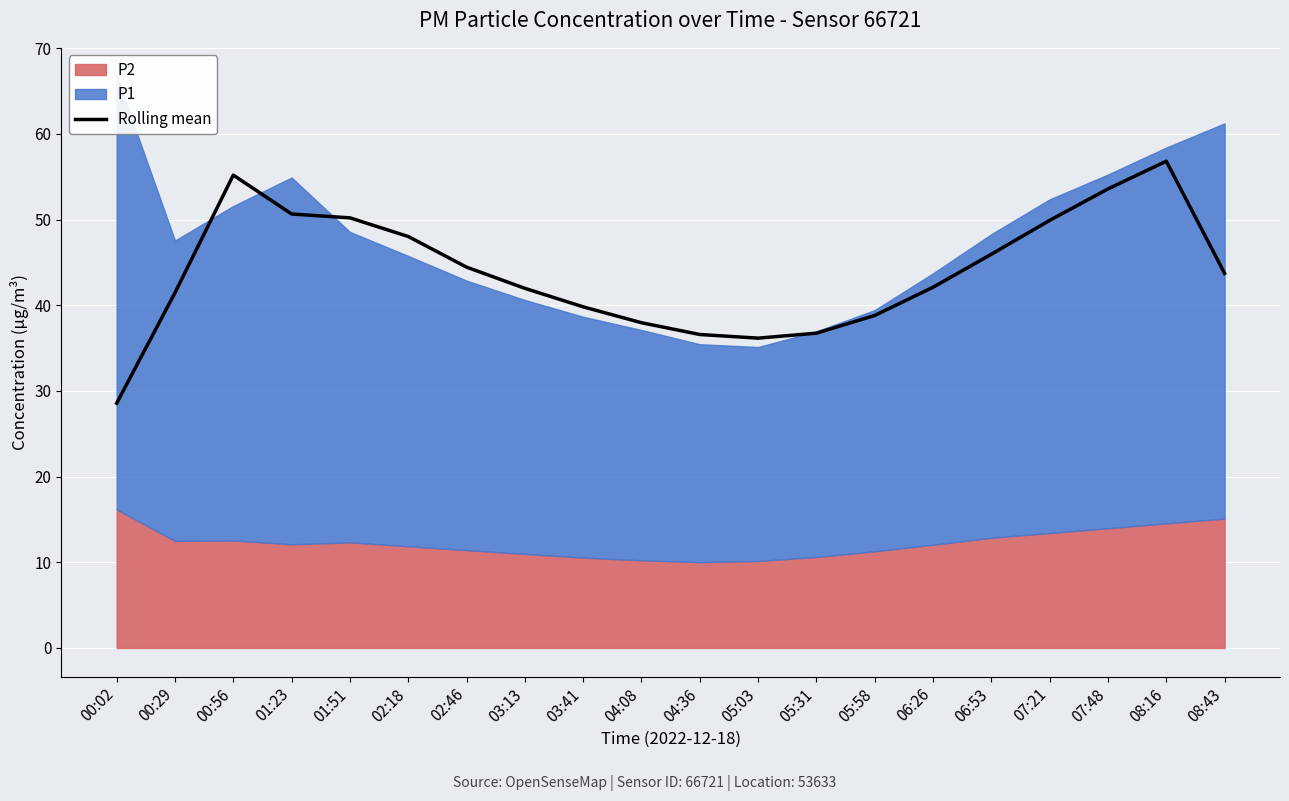

Rank the categories by value from highest to lowest.

08:16, 00:56, 07:48, 01:23, 01:51, 07:21, 02:18, 06:53, 02:46, 08:43, 06:26, 03:13, 00:29, 03:41, 05:58, 04:08, 05:31, 04:36, 05:03, 00:02